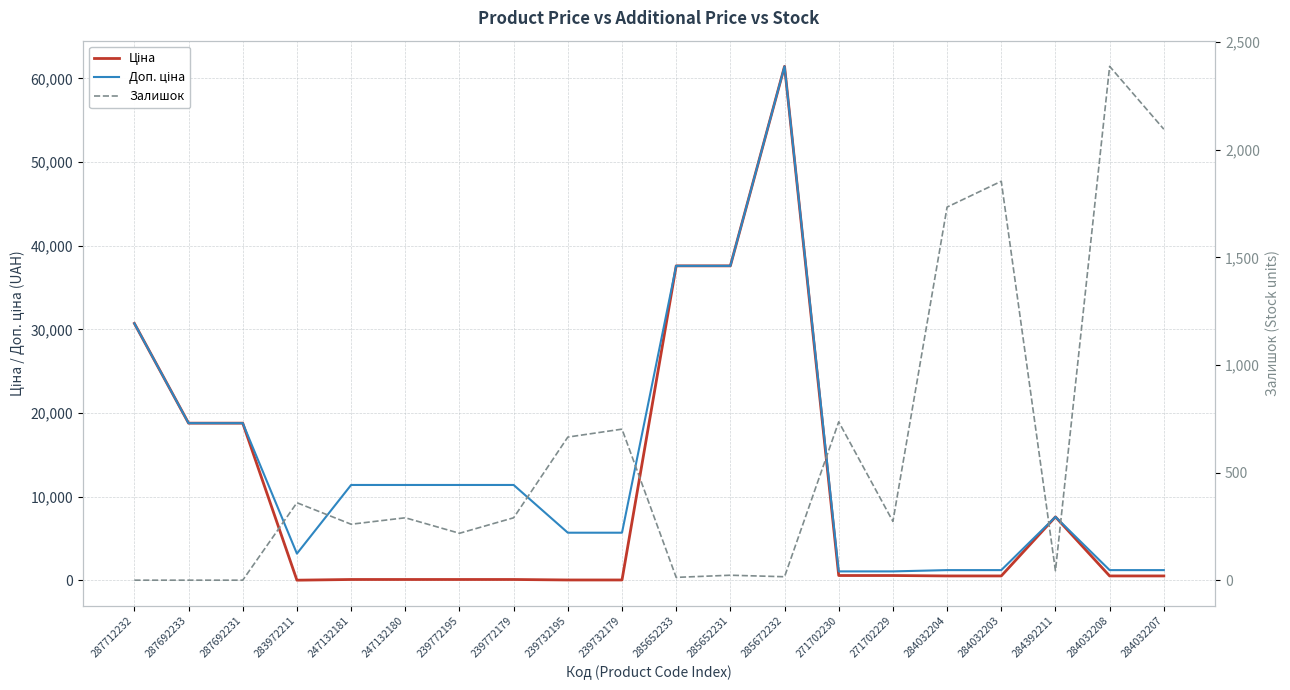

At 284032203, list the series in order from largest to smallest.

Залишок, Доп. ціна, Ціна